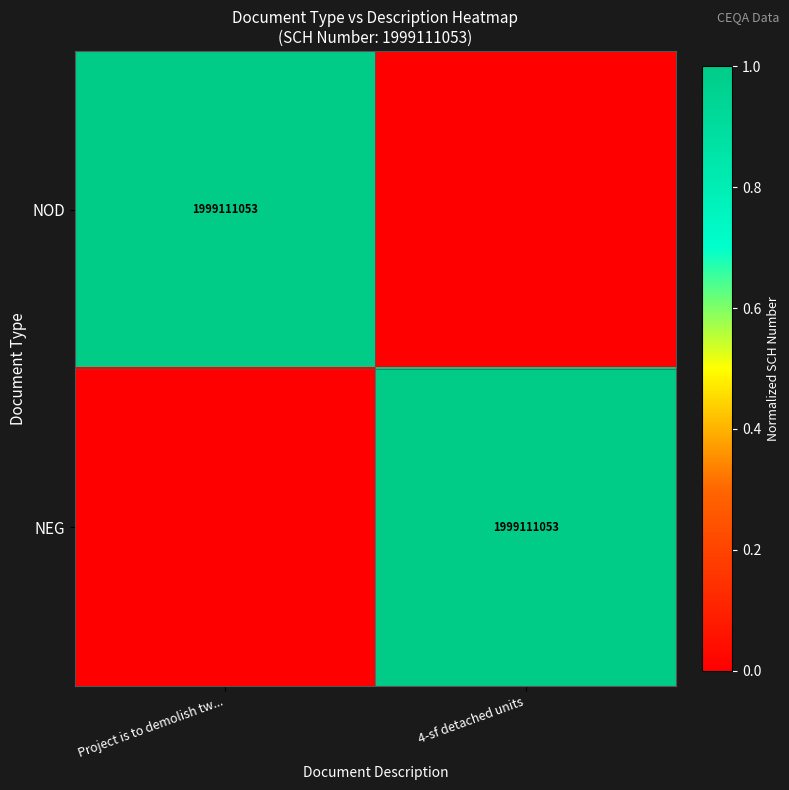

Is it true that NEG equals 3043258147 at 4-sf detached units?

False